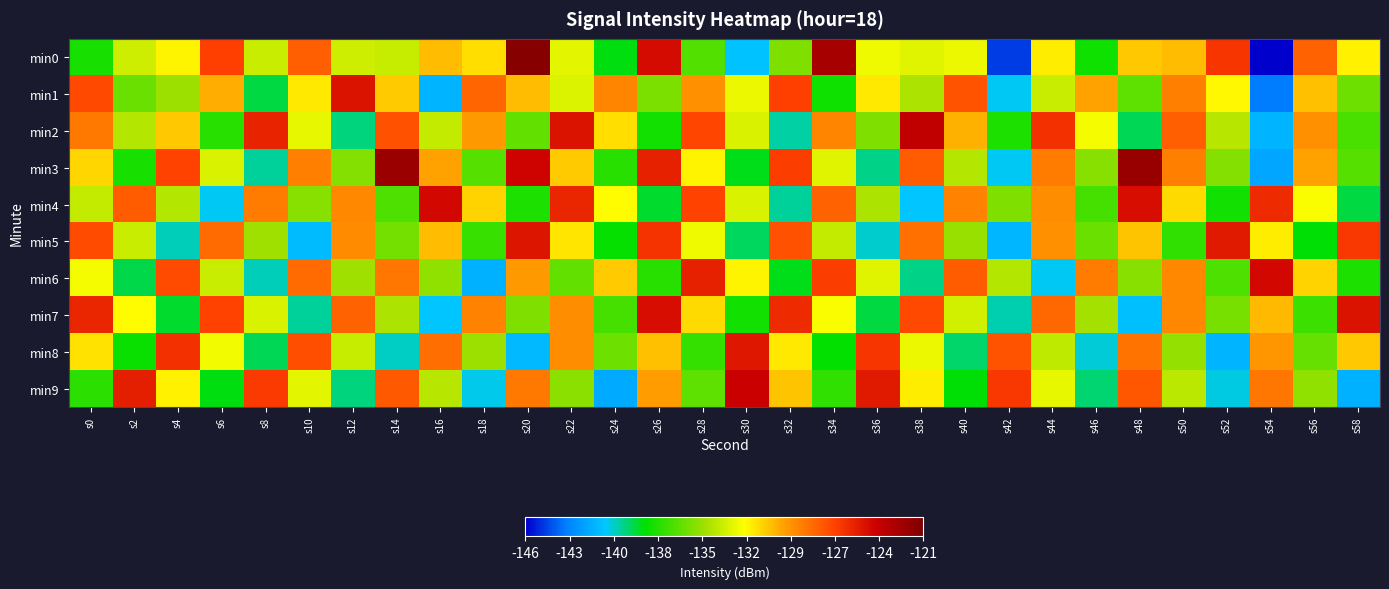

Rank the series at s48 from lowest to highest value.

min7, min2, min1, min6, min0, min5, min8, min9, min4, min3